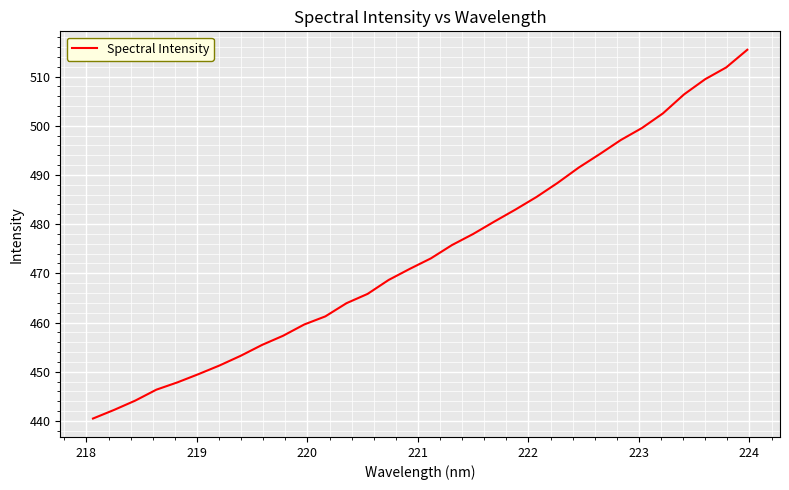

What is the smallest value displayed?

440.5